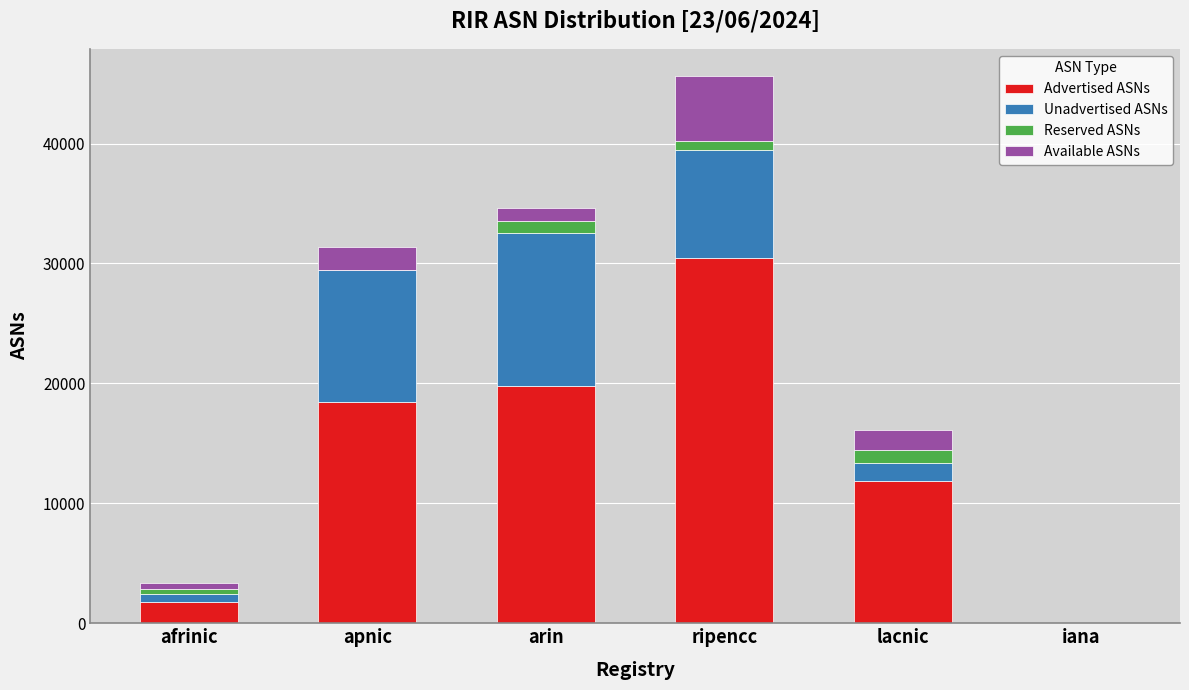

Which category has the highest value in the Advertised ASNs series?

ripencc